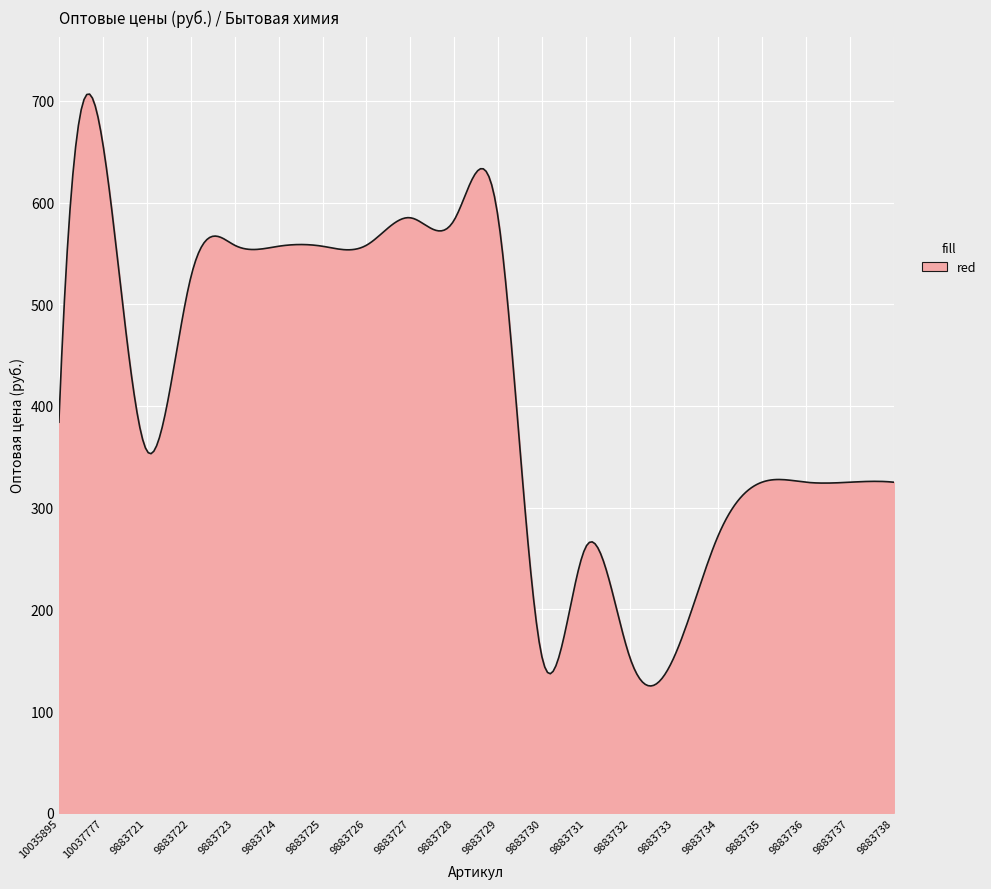

What is the difference between the maximum and minimum values?

581.9